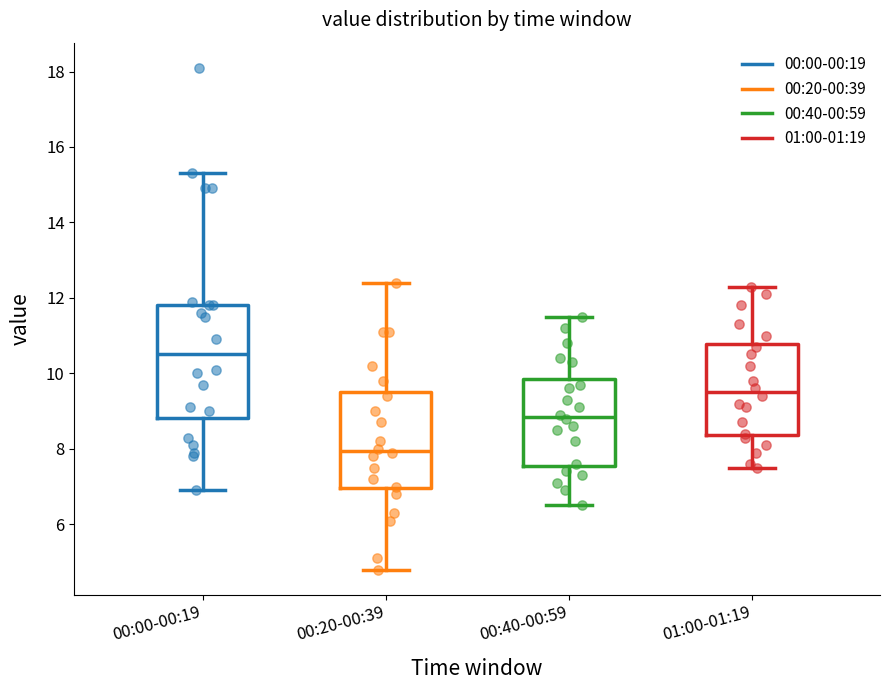

Reading left to right, read every box against the y-axis: the position of its median line, the range the box covers, and the ends of its whiskers. The values are not printed on the chart, so give them approximately, as read against the axis.

00:00-00:19: median 10.6, box 8.8 to 11.8, whiskers 7.0 to 15.4
00:20-00:39: median 8.0, box 7.0 to 9.6, whiskers 4.8 to 12.4
00:40-00:59: median 8.8, box 7.6 to 9.8, whiskers 6.6 to 11.6
01:00-01:19: median 9.6, box 8.4 to 10.8, whiskers 7.6 to 12.4